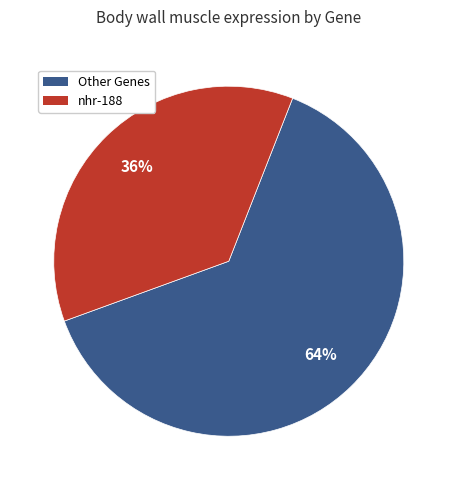

How many segments does this pie chart have?

2